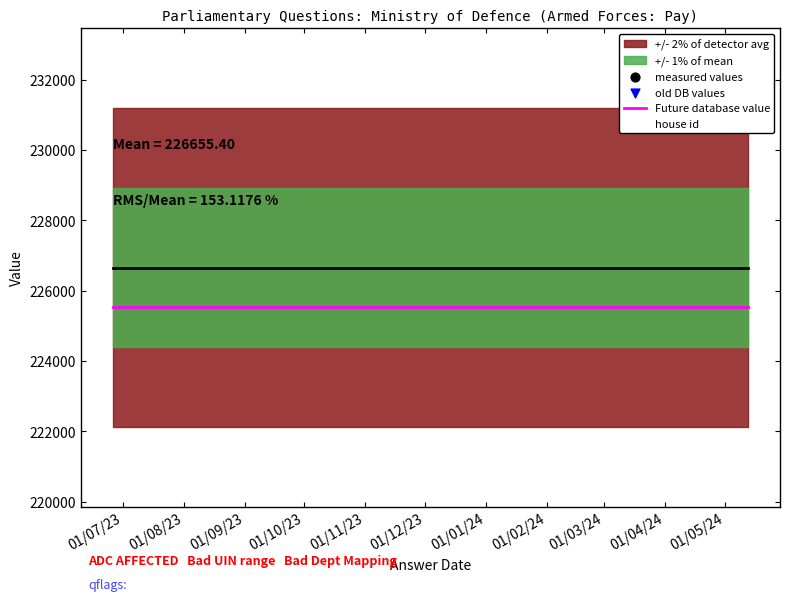

Is the value of Future database value at 01/07/23 greater than the value of old DB values at 01/10/23?

No